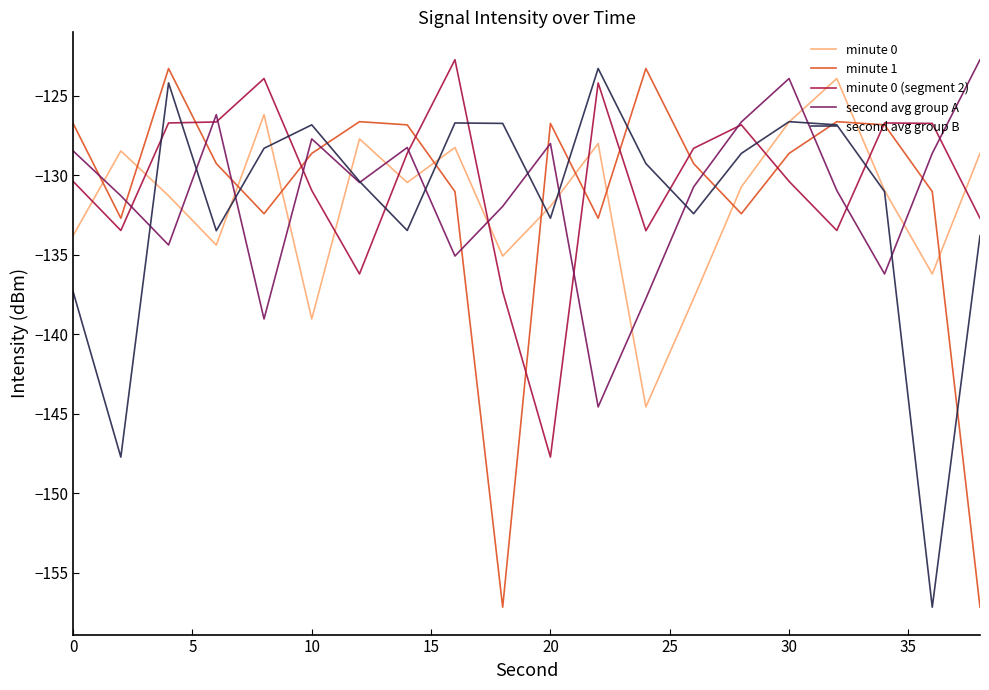

What is the lowest value of the second avg group A series?

-144.6